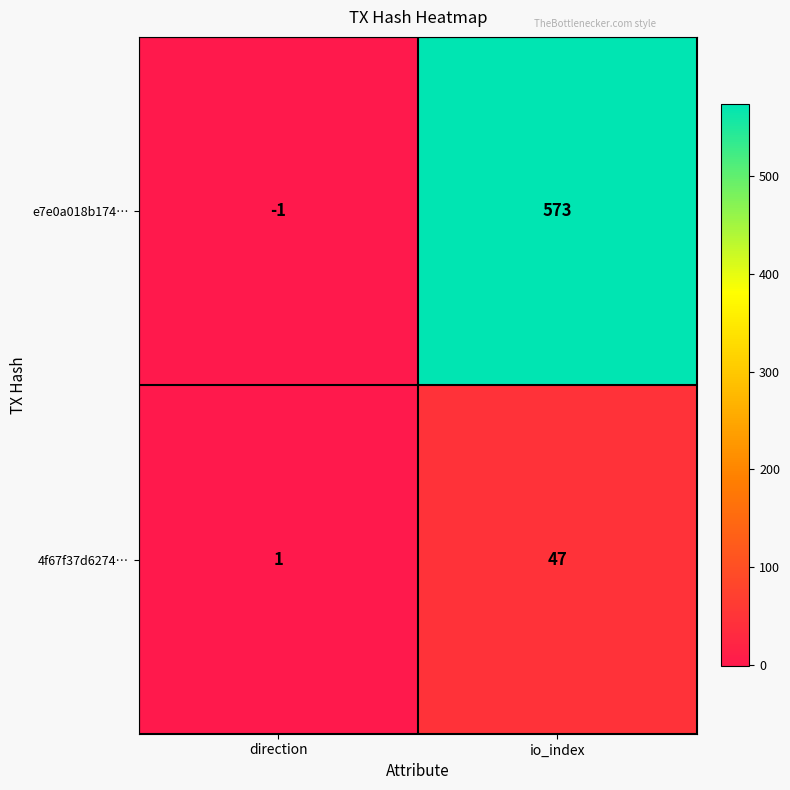

Which series has the largest total across all categories?

e7e0a018b174…